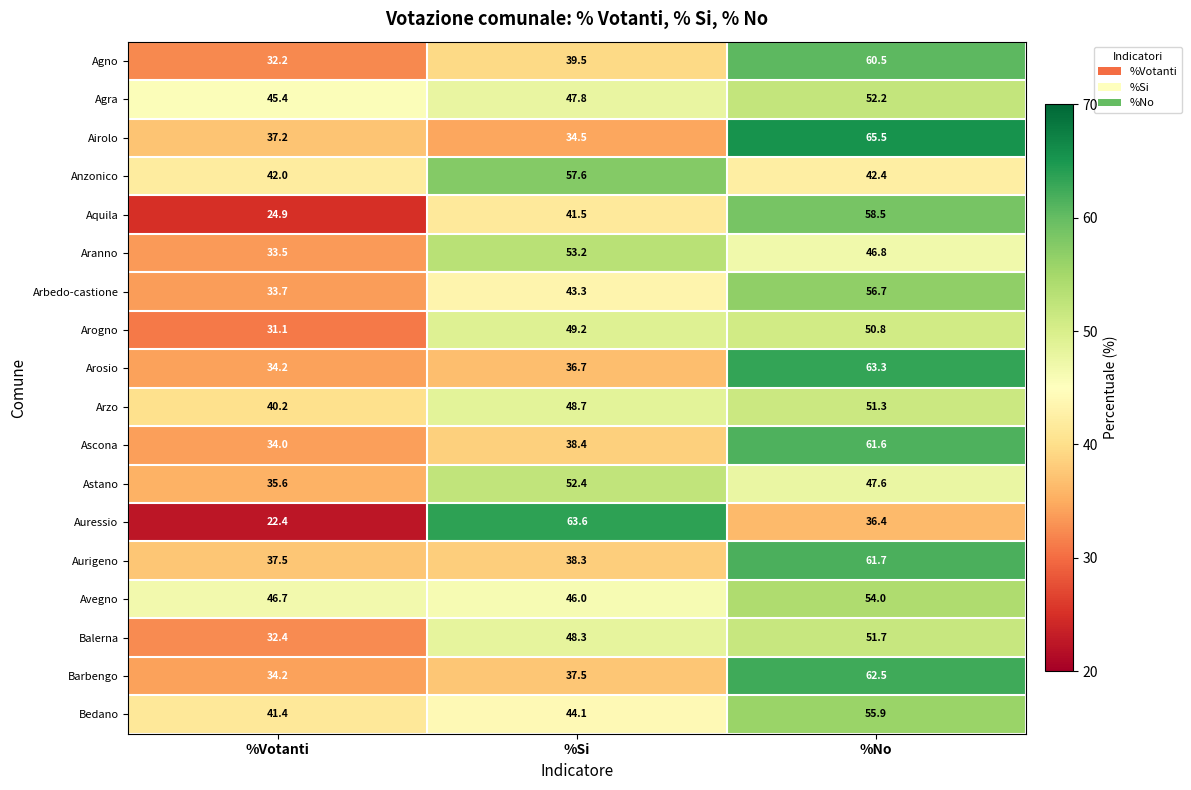

What value does the Agno series have at %No?

60.5